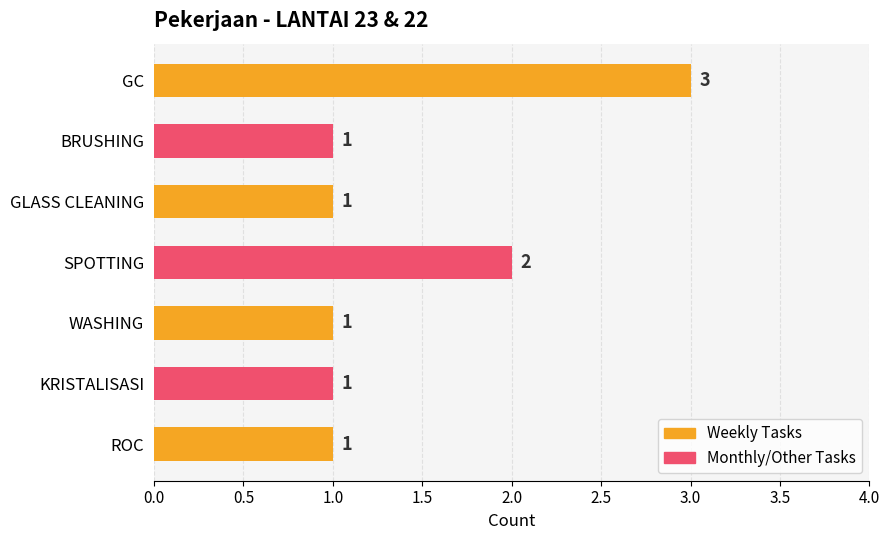

What position from the bottom is ROC?

1